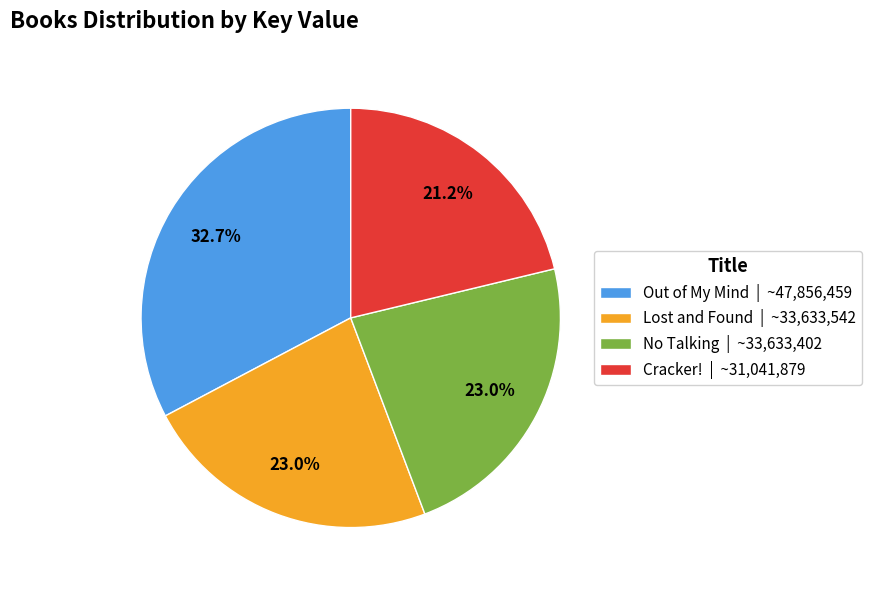

Is it true that Out of My Mind is 33% of the pie?

True